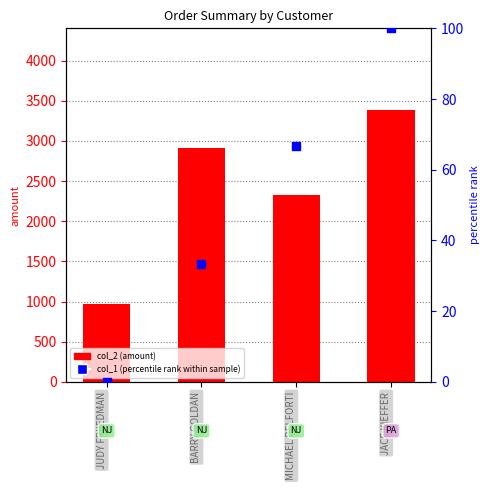

Which series has the widest spread of Y values?

col_2 (amount)